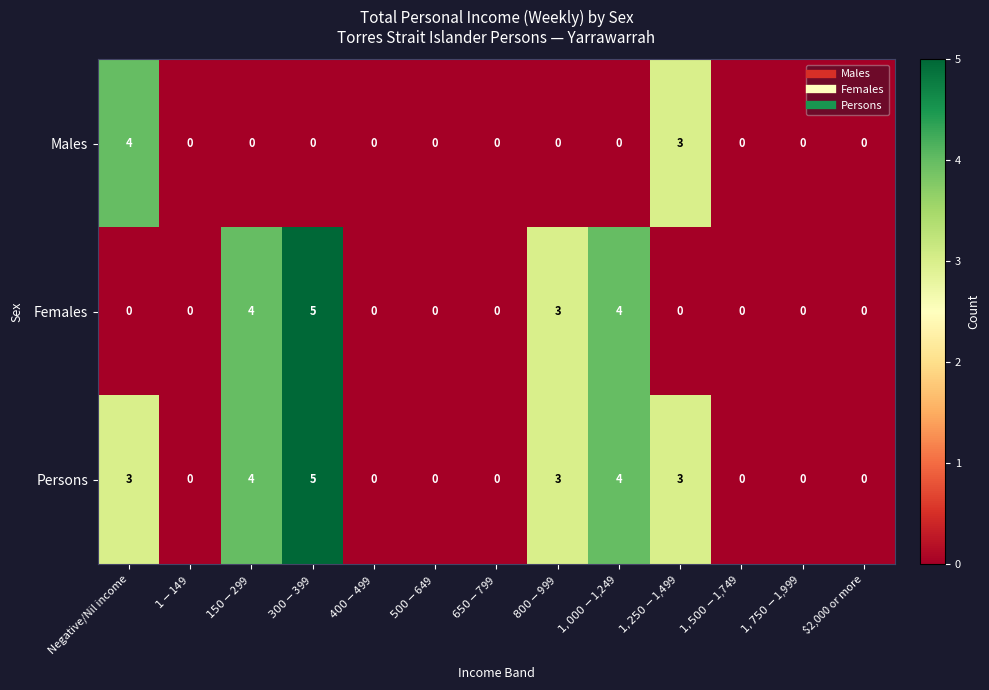

The value of Males at Negative/Nil income is 2. True or false?

False